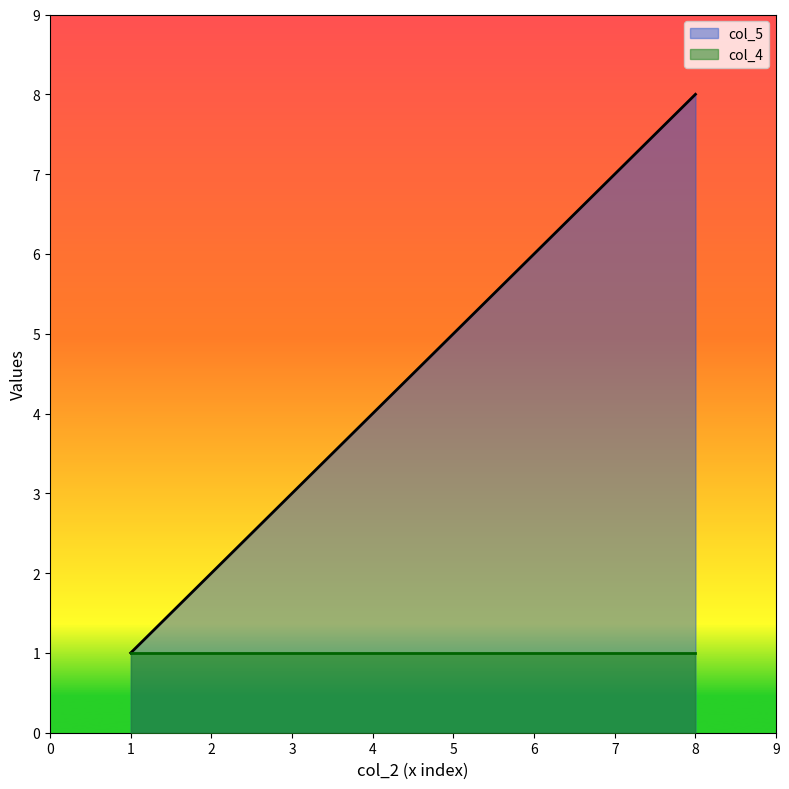

How many lines are shown in the chart?

2